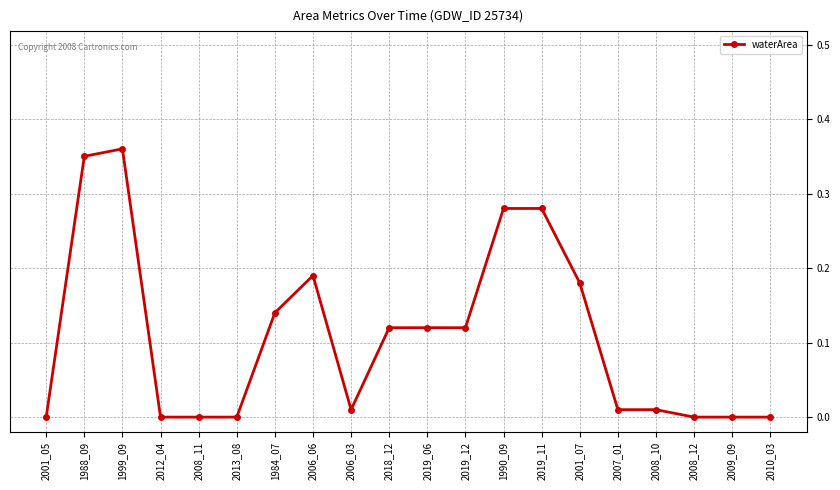

Is it true that the value at 2010_03 is 0.2?

False